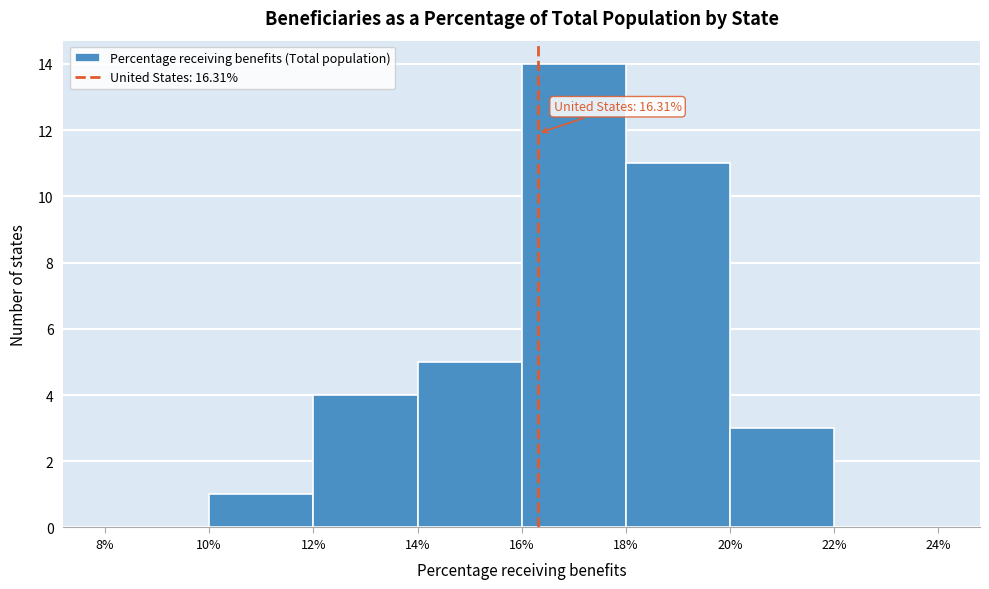

Over which range of the x-axis is the bar tallest?

16% to 18%